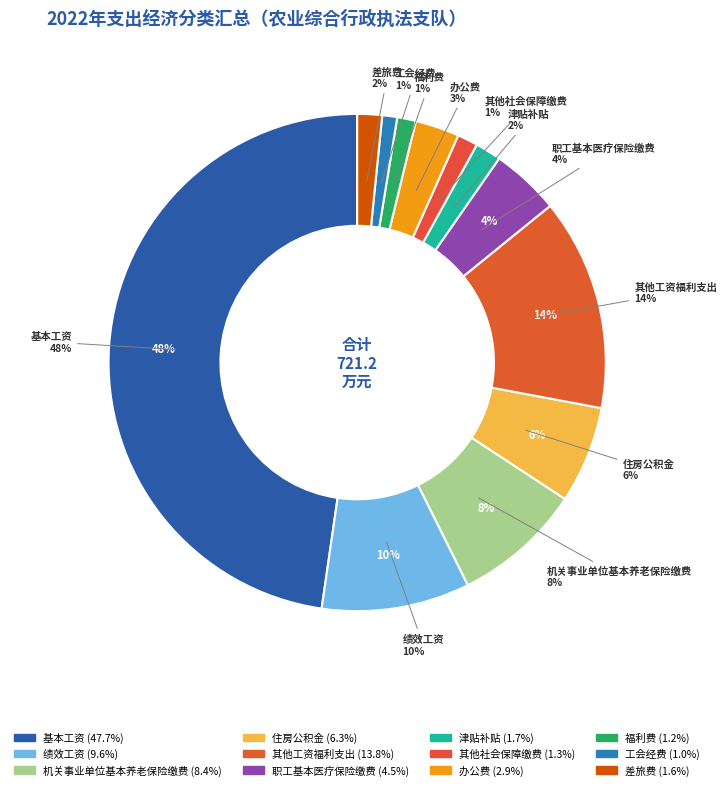

Which has a higher value, 工会经费 or 住房公积金?

住房公积金